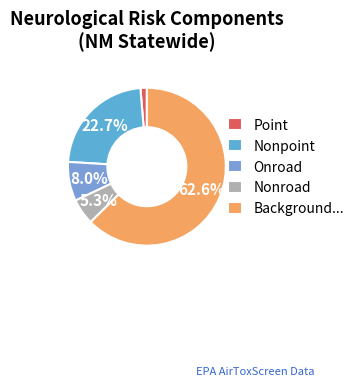

How many slices are in this pie chart?

5